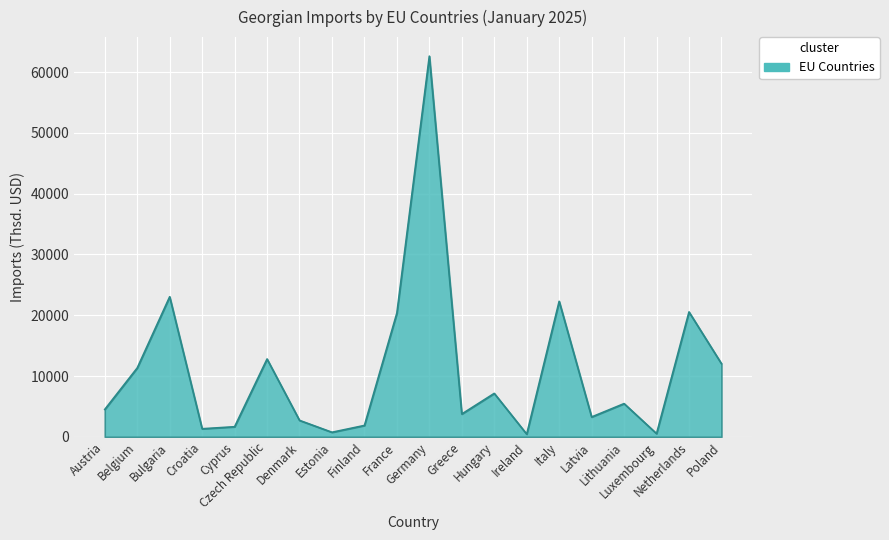

What is the difference between the maximum and minimum values?

62180.1